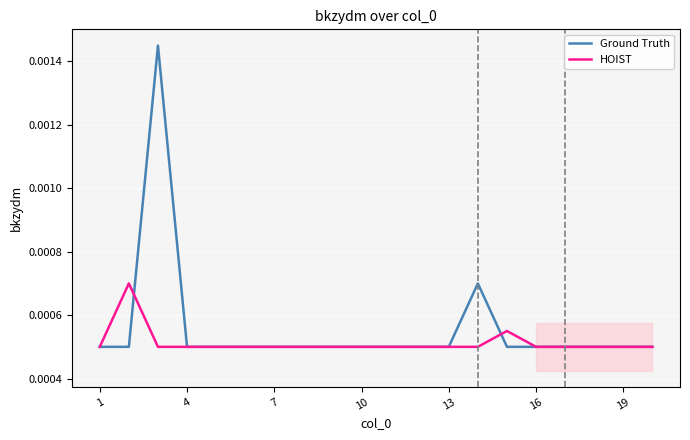

Which series has the largest total across all categories?

Ground Truth